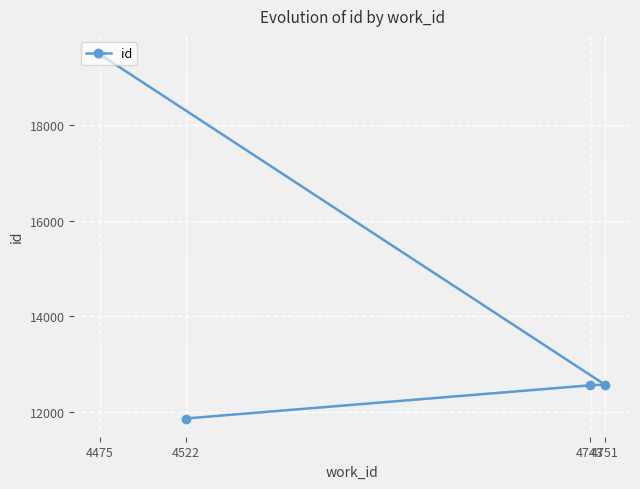

At which label does the data first exceed 12573?

4475